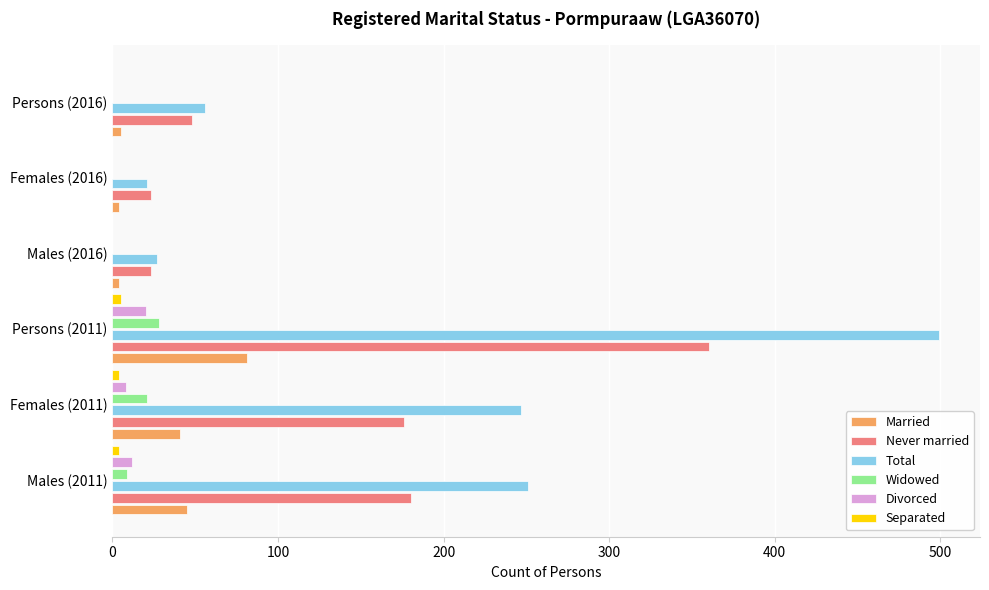

At which category is the sum across all series the highest?

Persons (2011)